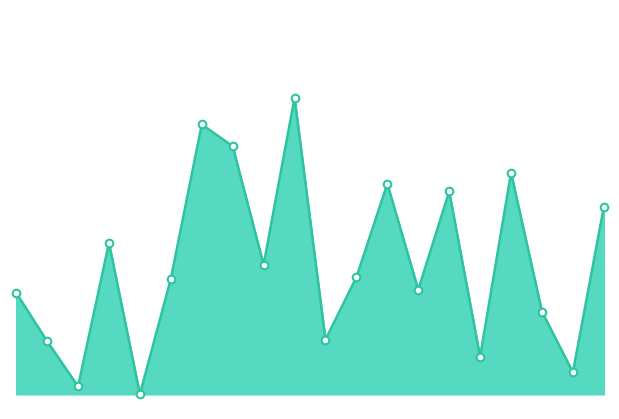

How many lines are shown in the chart?

1